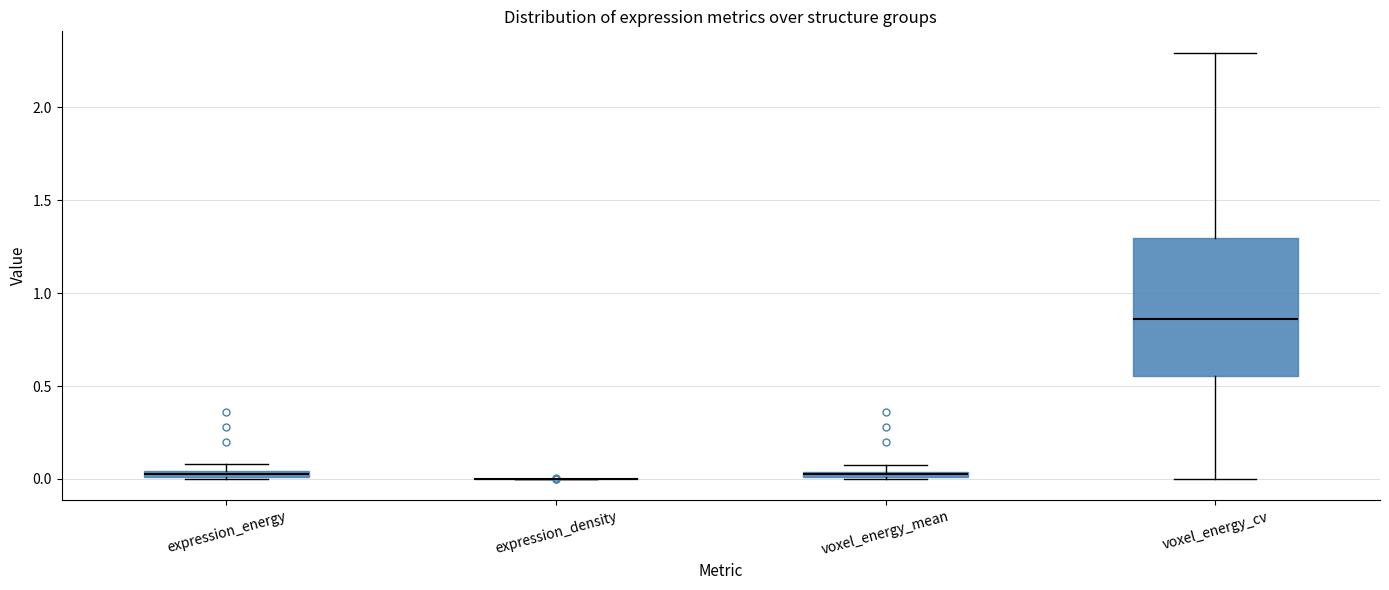

Where is the lower edge of the box for expression_energy on the y-axis? The values are not printed on the chart, so give them approximately, as read against the axis.

0.00